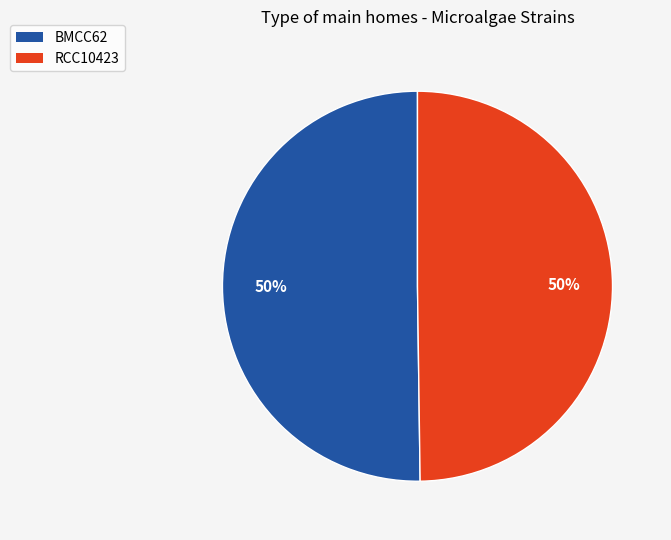

Do RCC10423 and BMCC62 together represent more than half of the pie?

Yes